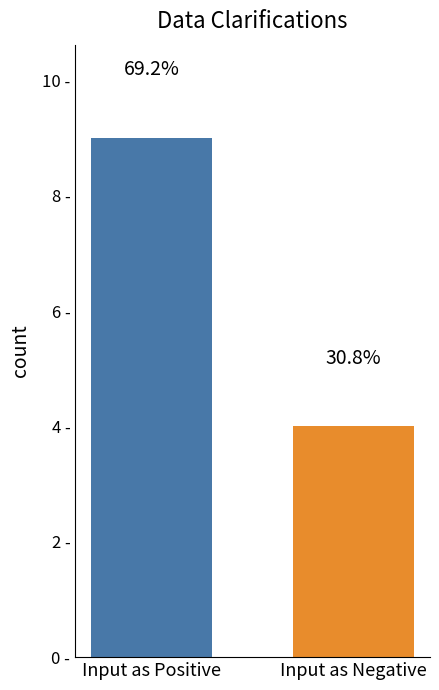

What is the change in value from Input as Positive to Input as Negative?

-5